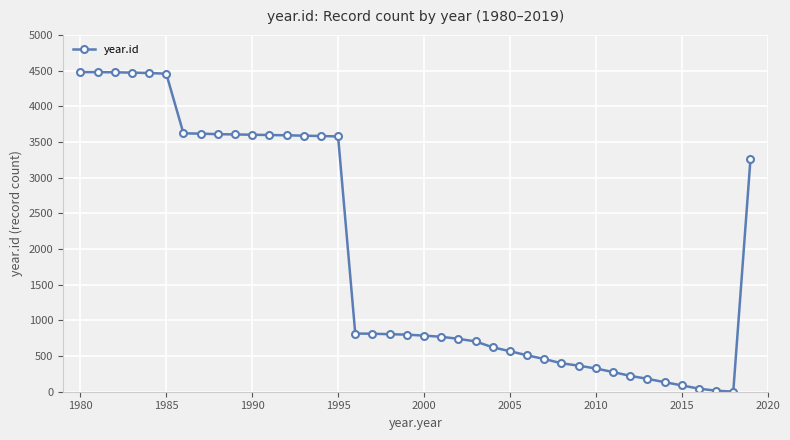

What is the difference between the second highest and minimum values?

4477